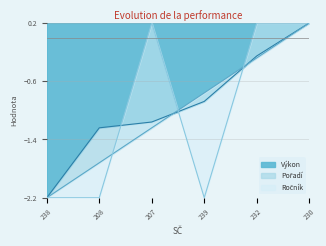

Reading left to right, what are all the values shown in this chart?

Pořadí: -2.2	-1.7	-1.2	-0.8	-0.3	0.2
Výkon: -2.2	-1.2	-1.2	-0.9	-0.3	0.2
Ročník: -2.2	-2.2	0.2	-2.2	0.2	0.2